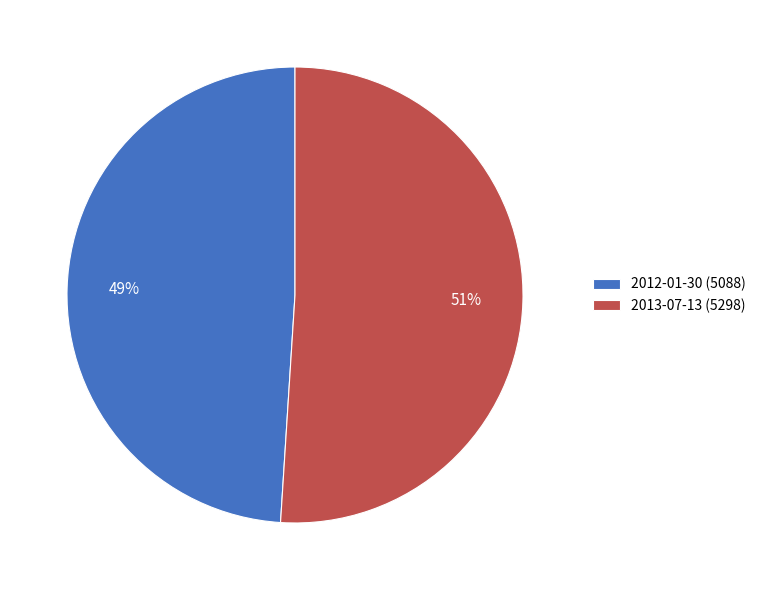

What is the smallest slice in the pie chart?

2012-01-30